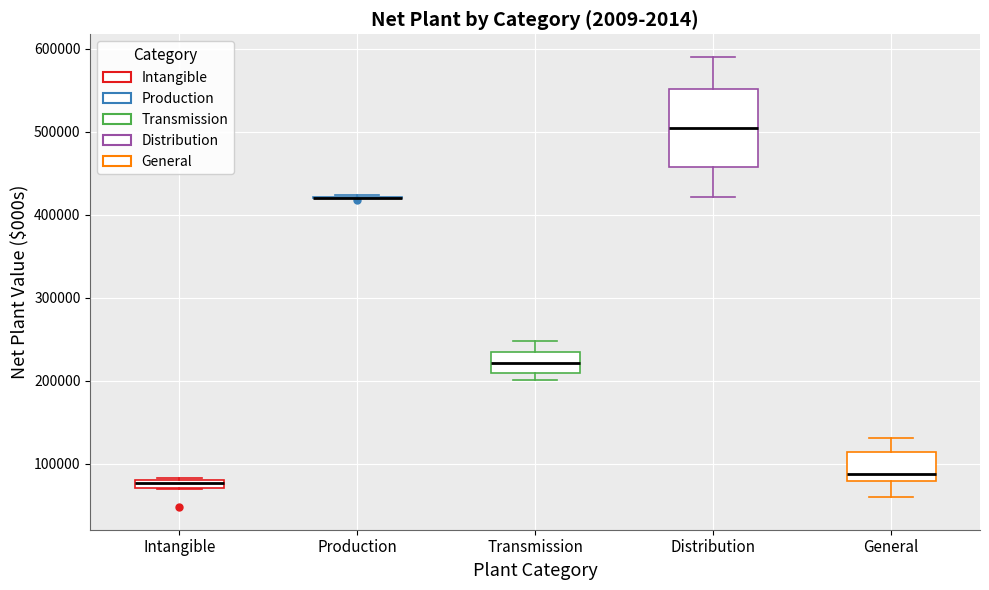

Which box is the tallest, from its lower edge to its upper edge?

Distribution